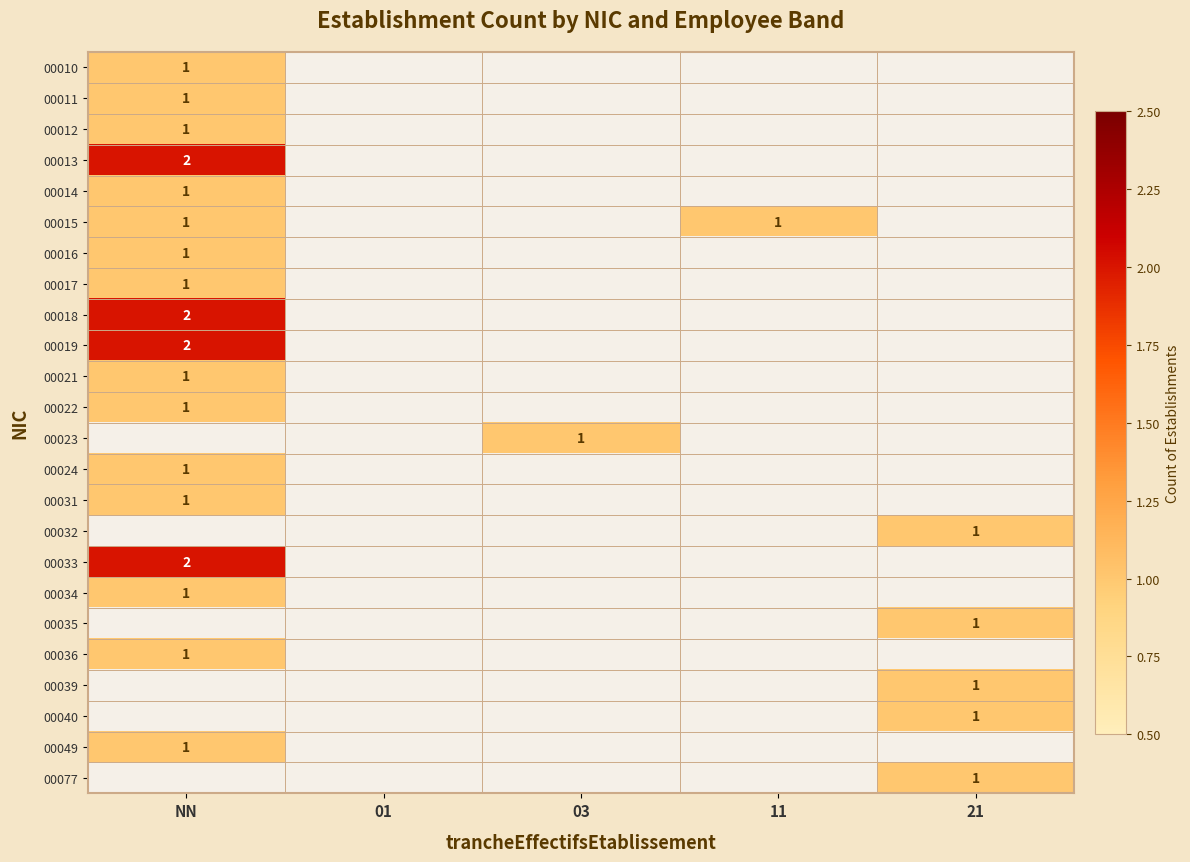

True or false: 00023 has a value of 1 at 03.

True